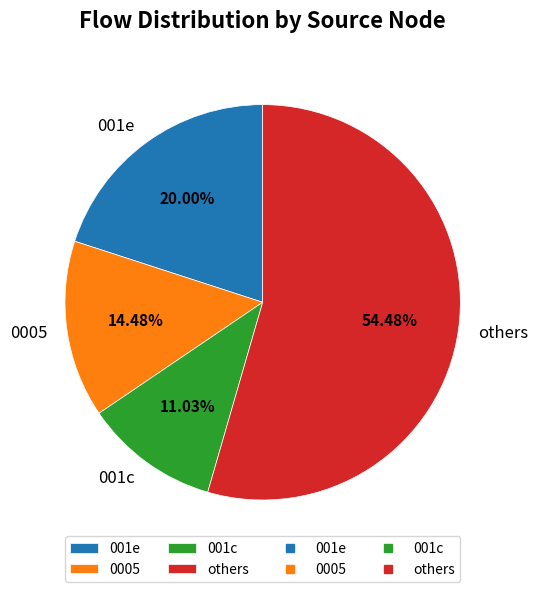

Which slice is the largest?

others